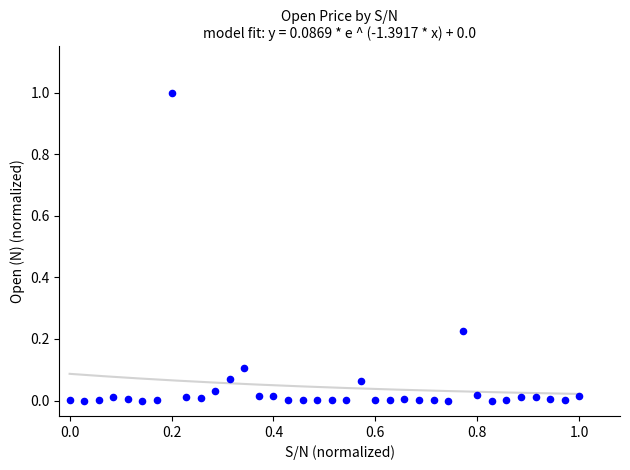

What is the range of Y values (max minus min)?

1.0